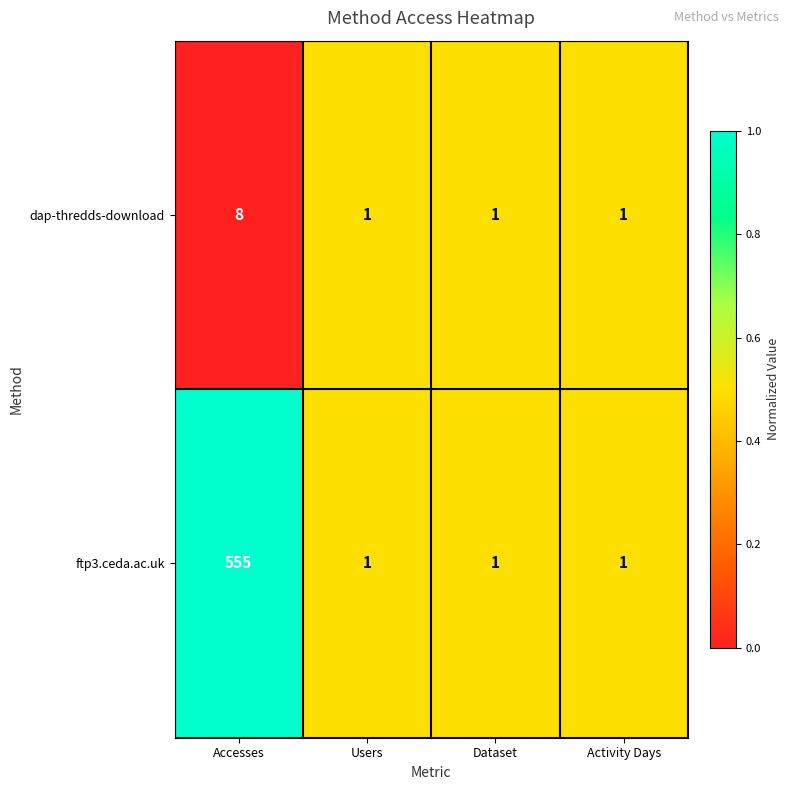

Which series has the largest range (max minus min)?

ftp3.ceda.ac.uk